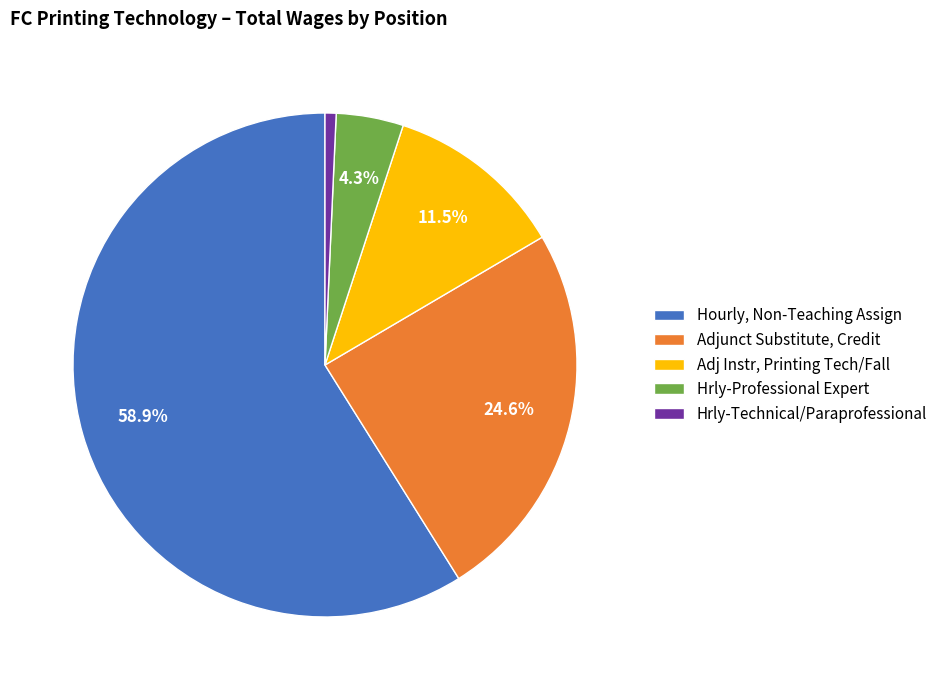

Does any single category account for the majority?

Yes